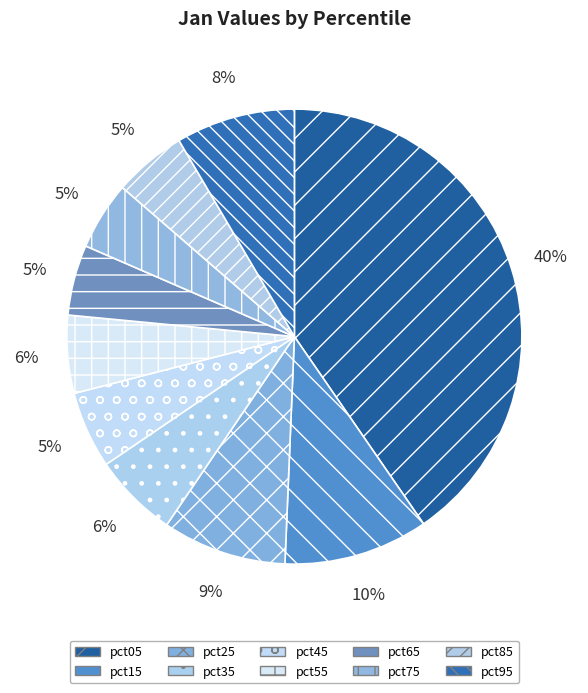

Do pct35 and pct75 together represent more than half of the pie?

No